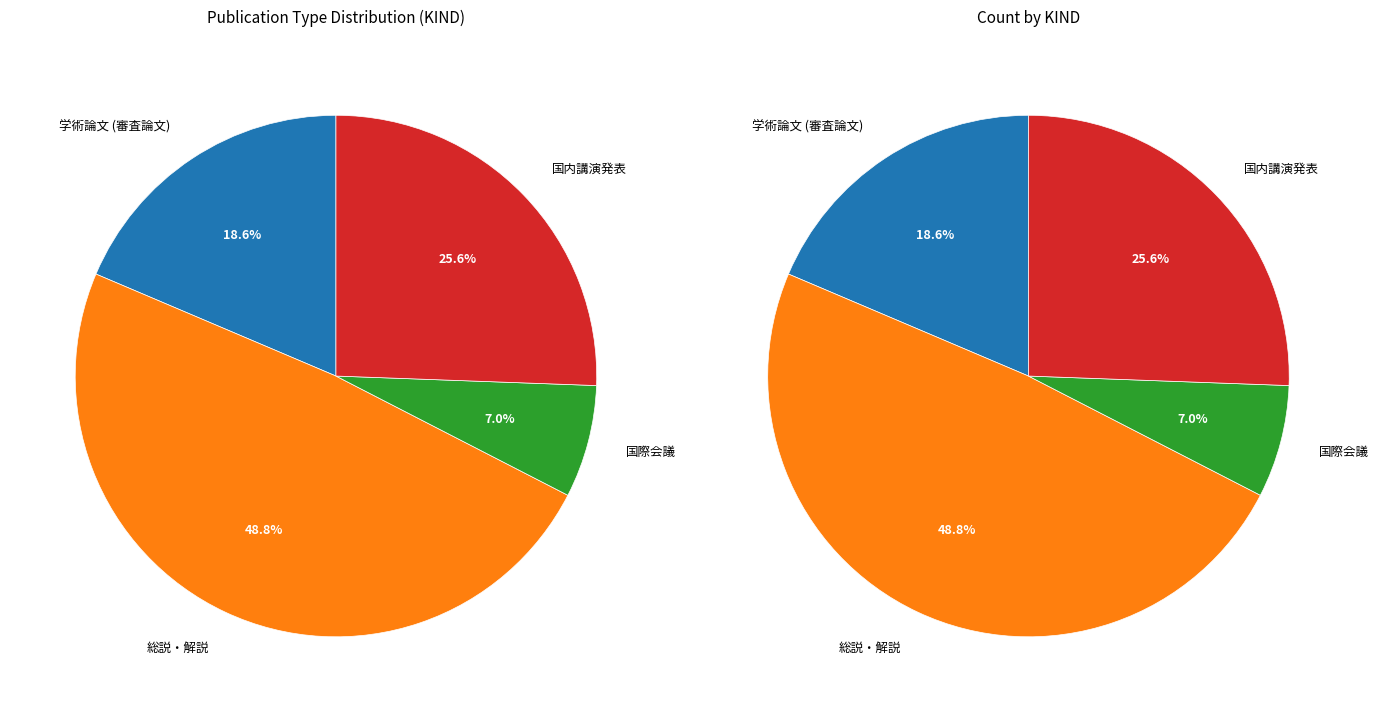

Rank the categories by value from lowest to highest.

国際会議, 学術論文 (審査論文), 国内講演発表, 総説・解説